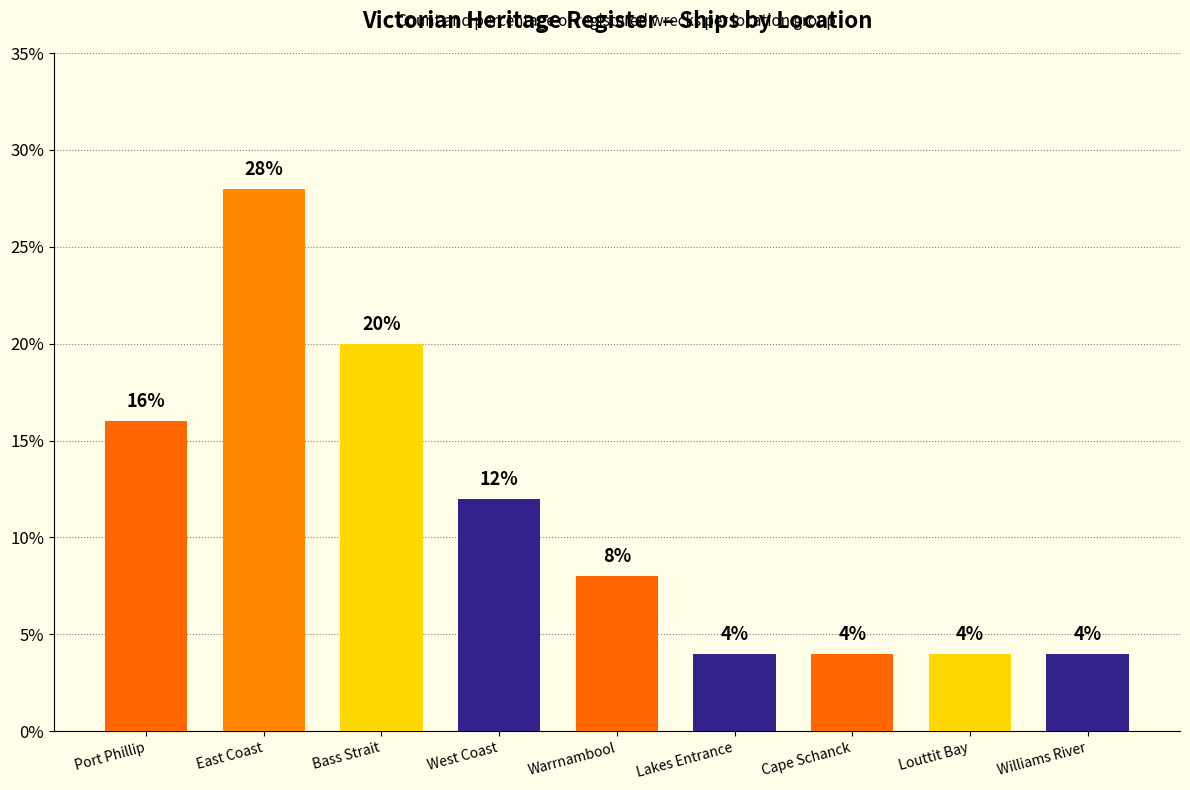

The chart shows a value of 4.0 at Cape Schanck. True or false?

True